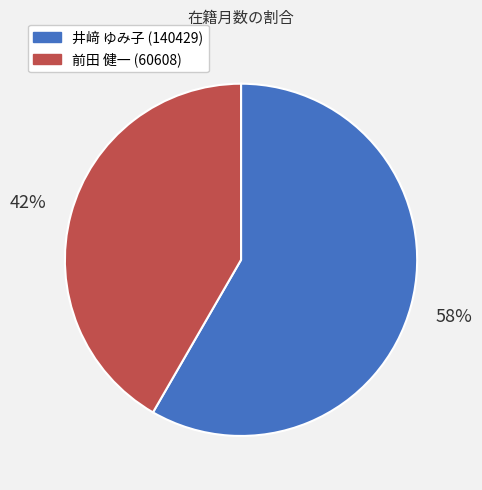

Is there any slice that represents more than half of the pie?

Yes